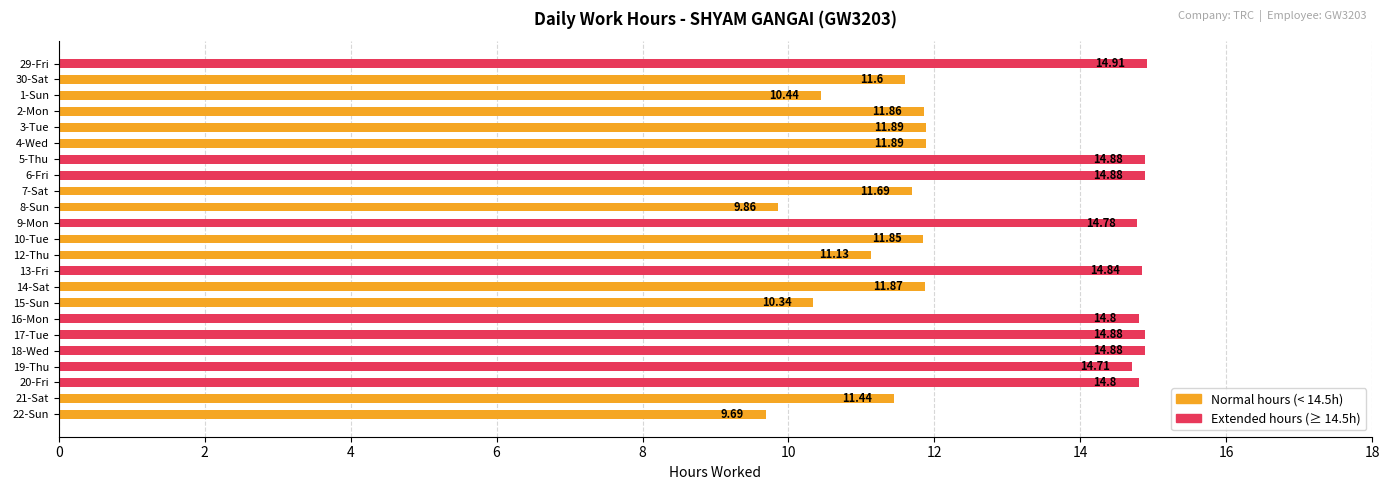

At which category does the chart reach its minimum across all series?

22-Sun